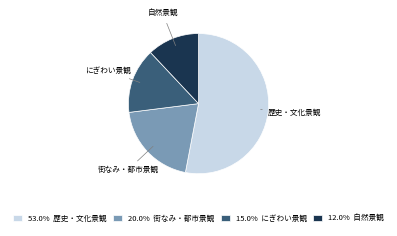

Between 歴史・文化景観 and 自然景観, which is larger?

歴史・文化景観